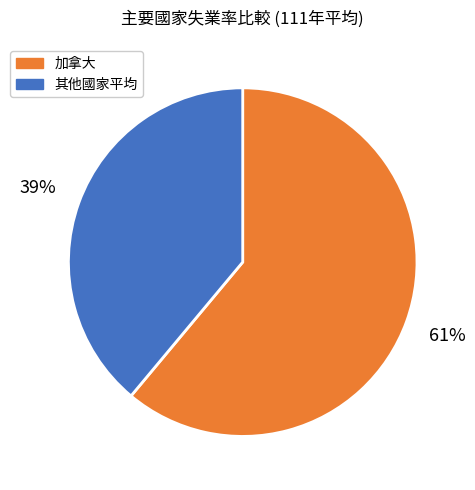

Rank the categories by value from lowest to highest.

其他國家平均, 加拿大